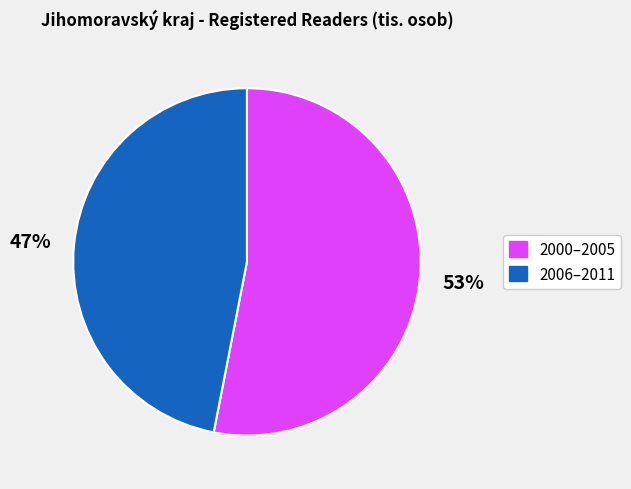

How many slices are in this pie chart?

2